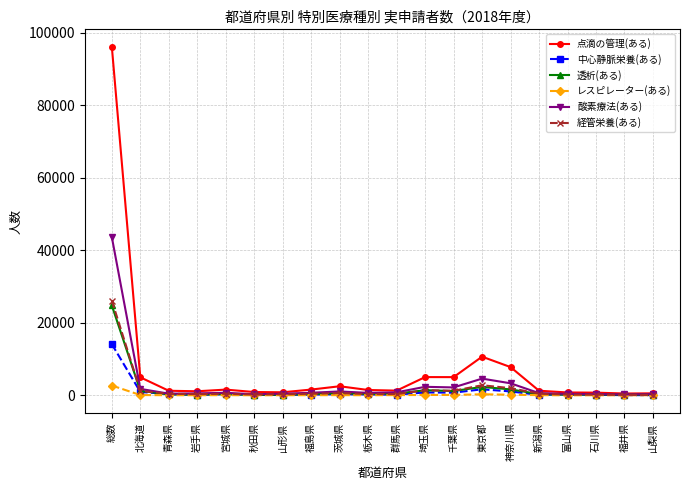

What is the label of the 7th point from the left?

山形県